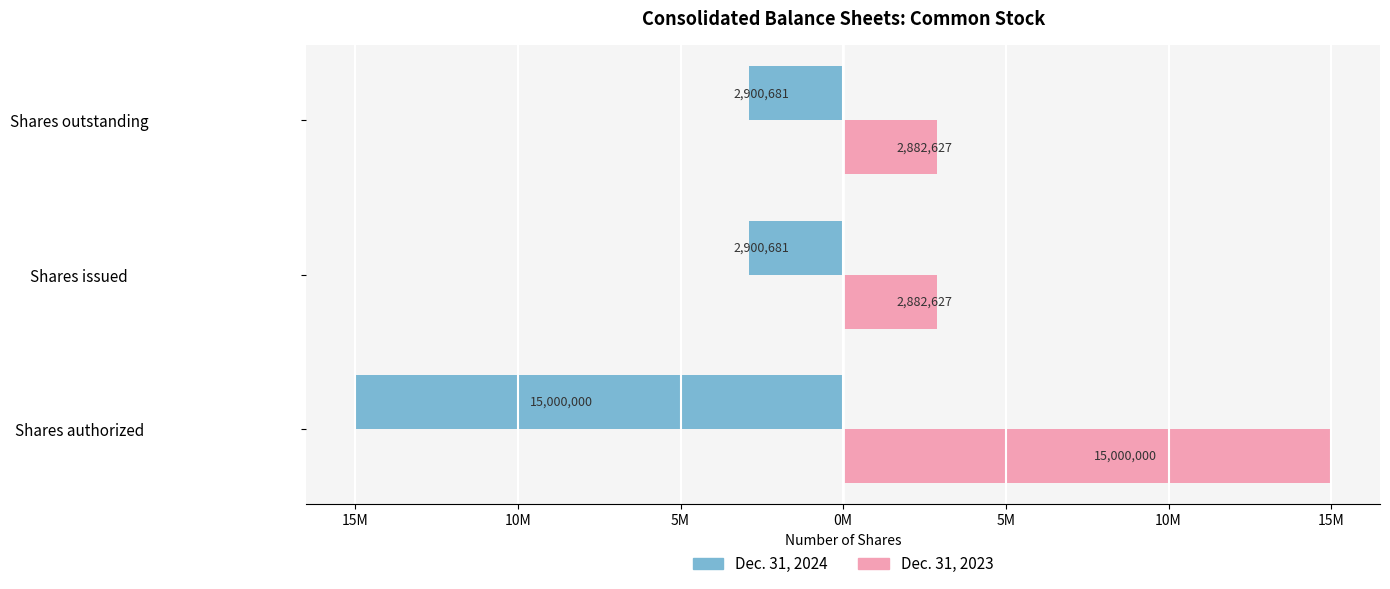

List the series in order of their peak value, lowest first.

Dec. 31, 2024, Dec. 31, 2023